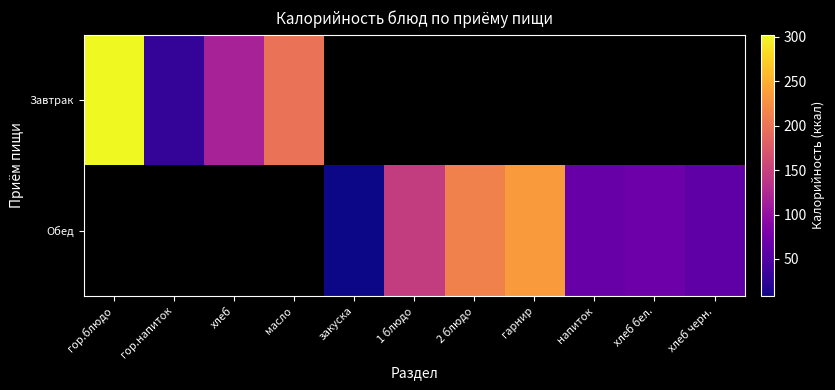

What is the approximate value of Обед at хлеб черн.?

58.7